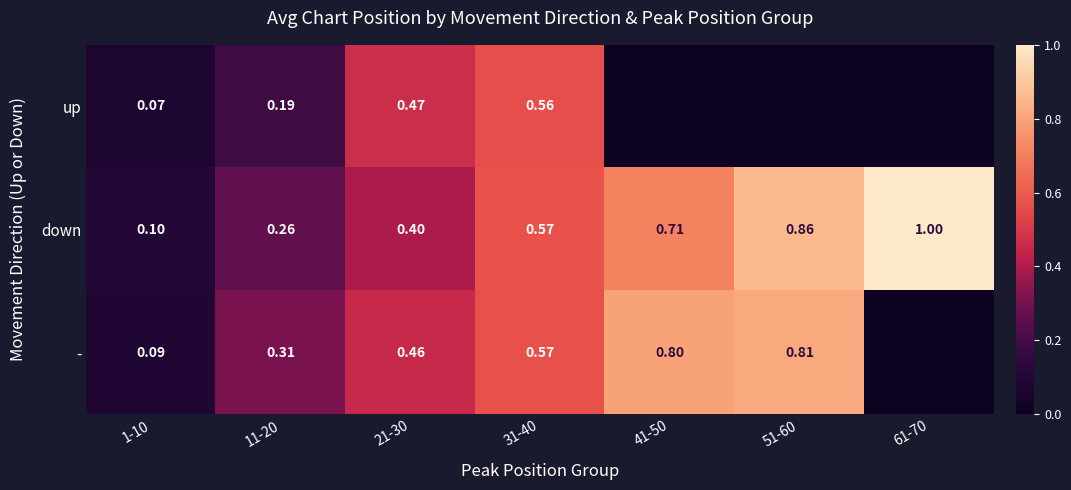

How many categories are shown in the chart?

7